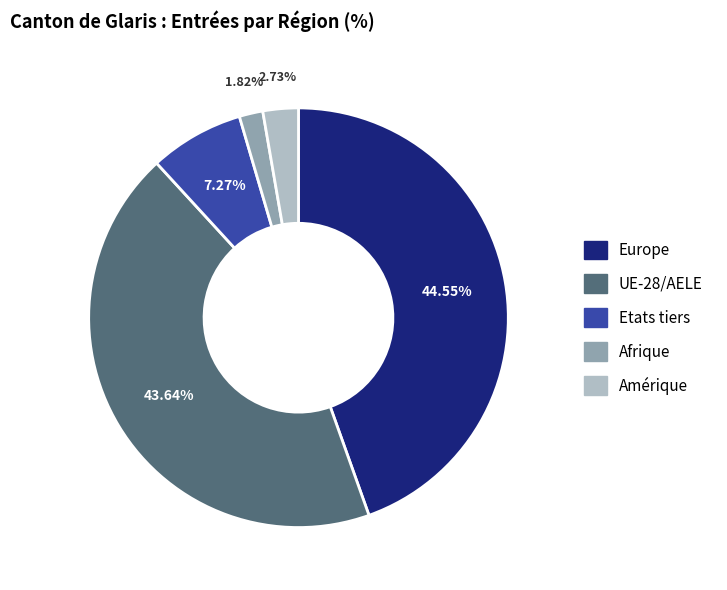

Which has a higher value, Europe or Etats tiers?

Europe